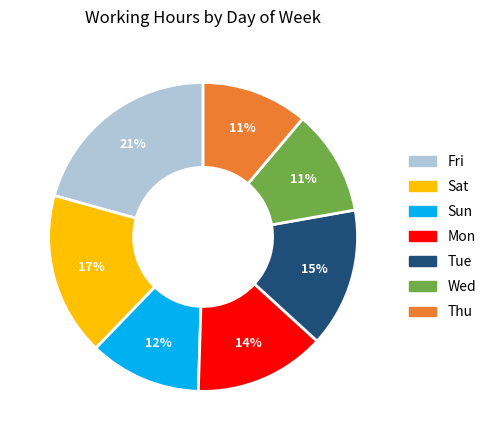

How many slices are in this pie chart?

7